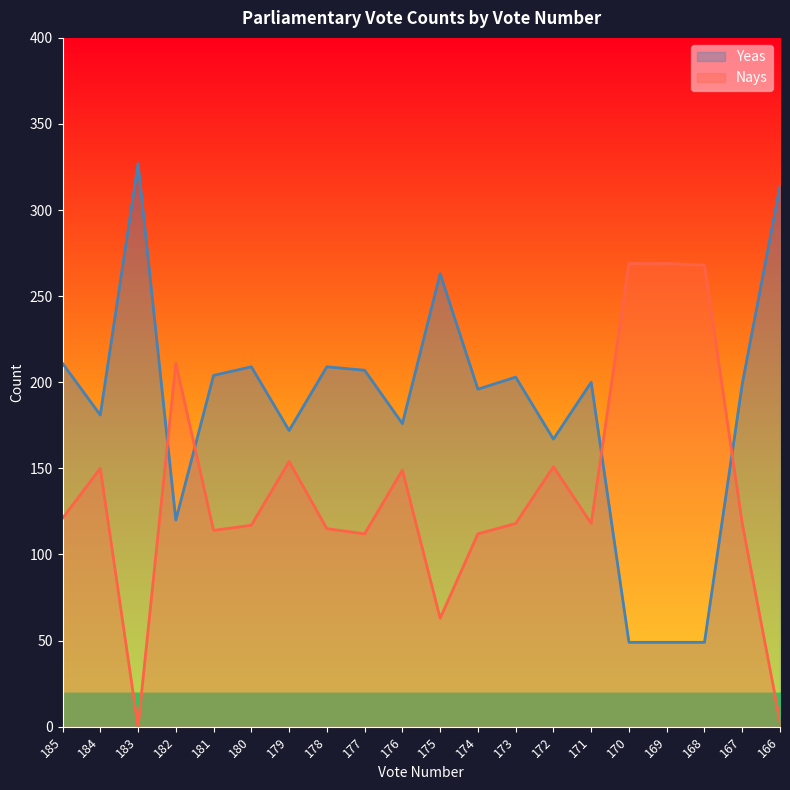

At 180, list the series in order from largest to smallest.

Yeas, Nays